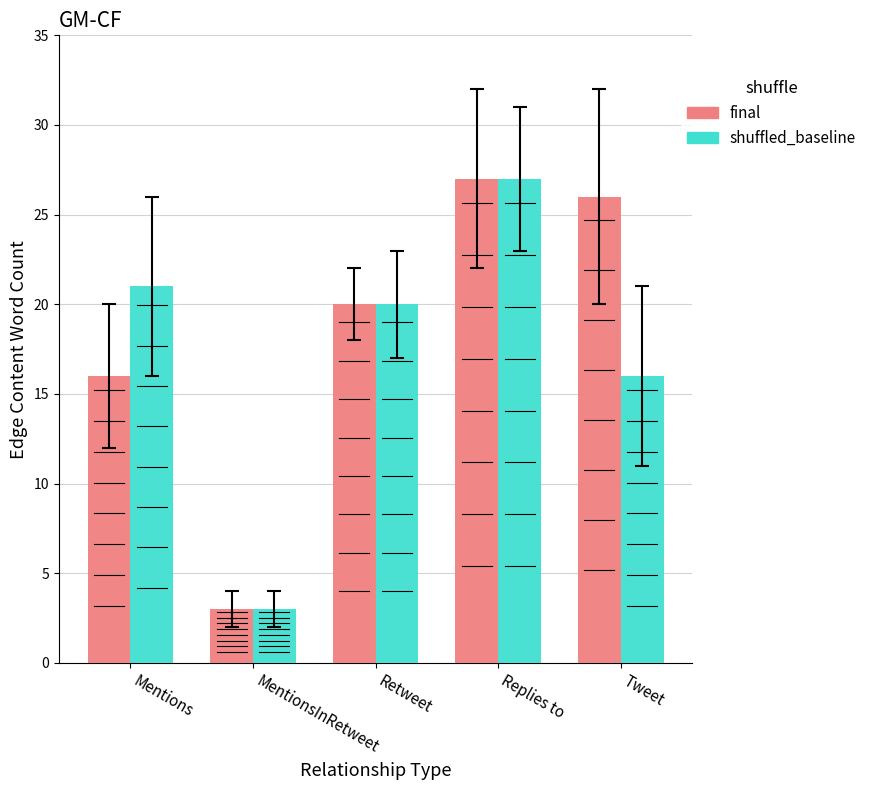

What is the difference between the final values at Retweet and Tweet?

6